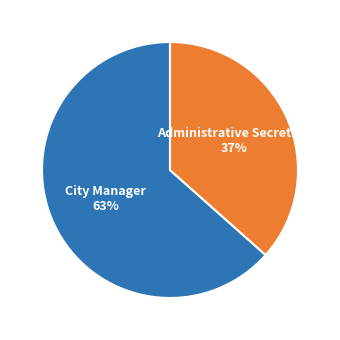

Is the sum of City Manager and Administrative Secretary greater than half?

Yes